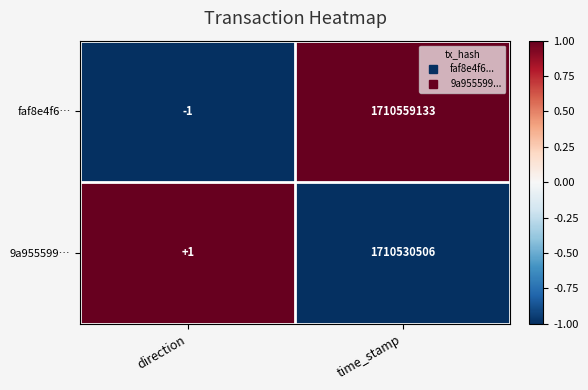

Is it true that 9a955599… equals 2 at direction?

False